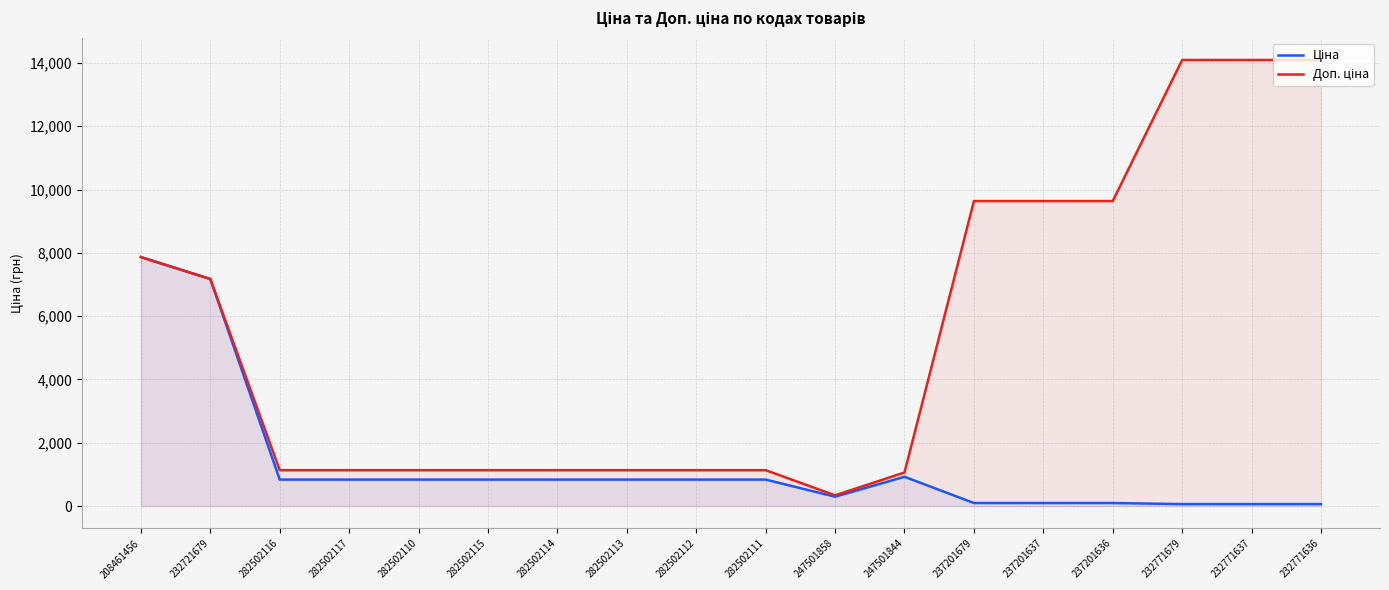

True or false: Доп. ціна has a value of 11588.7 at 232721679.

False